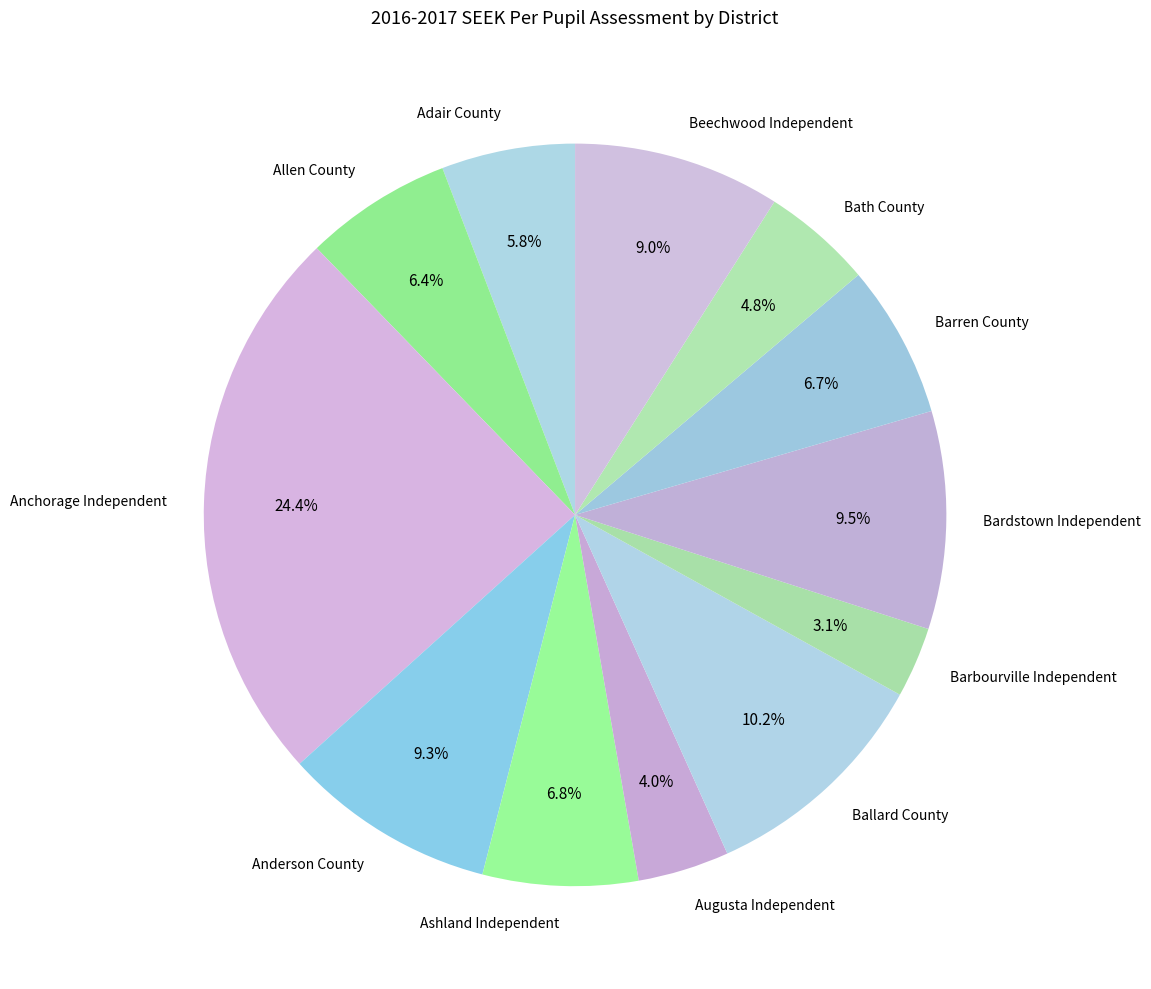

To the nearest percent, what is the difference between the Ballard County and Barbourville Independent slice percentages?

7%